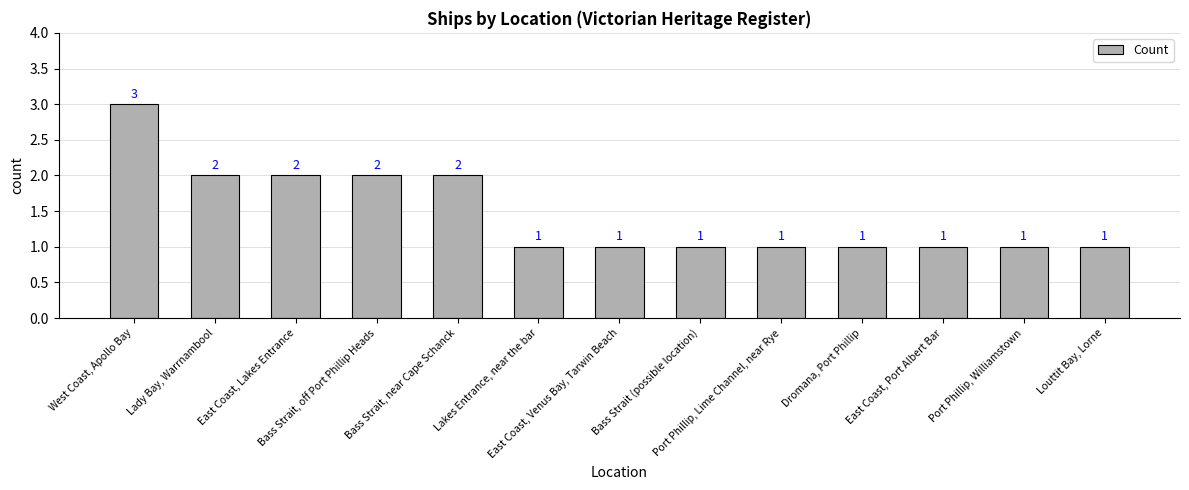

Reading left to right, transcribe all the data shown in this chart.

3	2	2	2	2	1	1	1	1	1	1	1	1